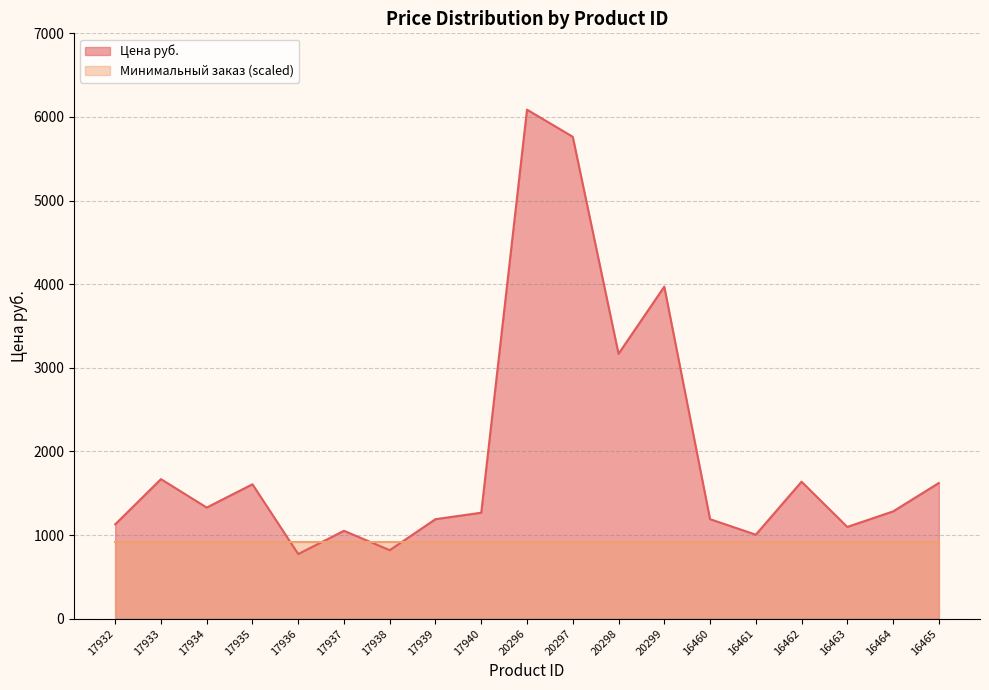

The value at 17935 is 2181.8. True or false?

False